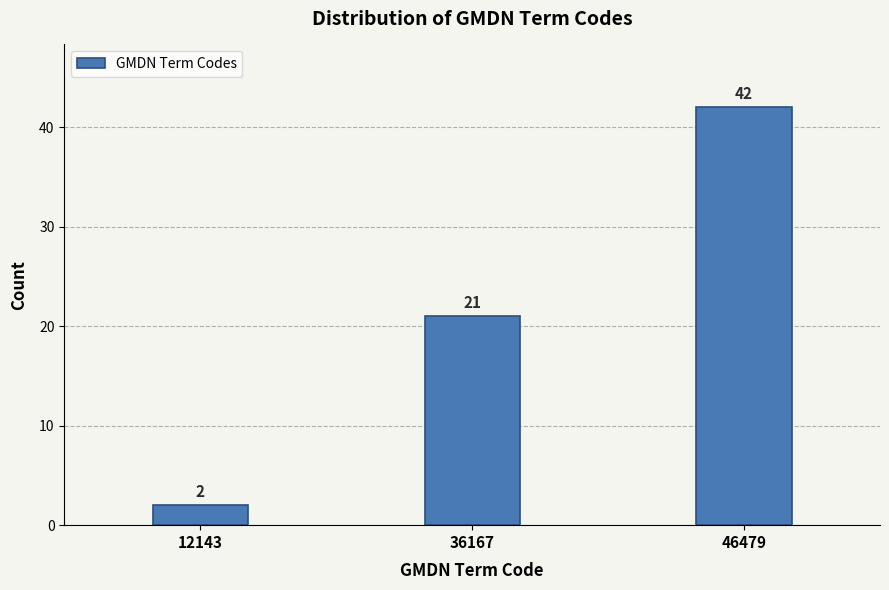

Reading left to right, what are all the values shown in this chart?

2	21	42